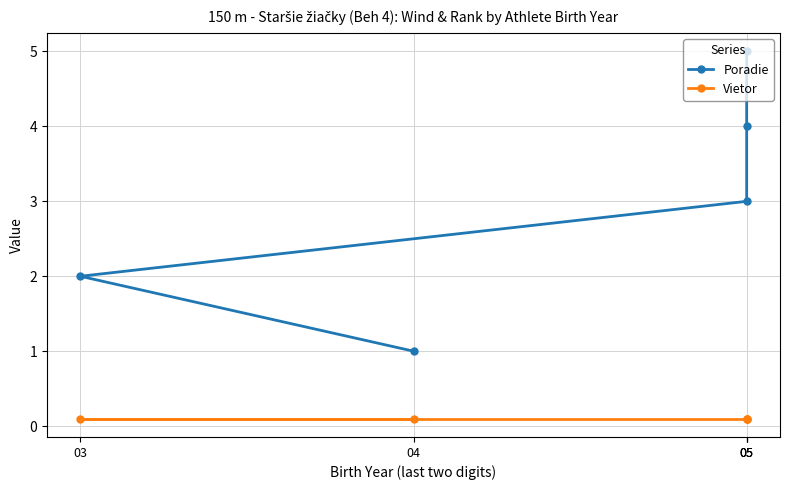

True or false: Poradie and Vietor intersect in this chart.

False